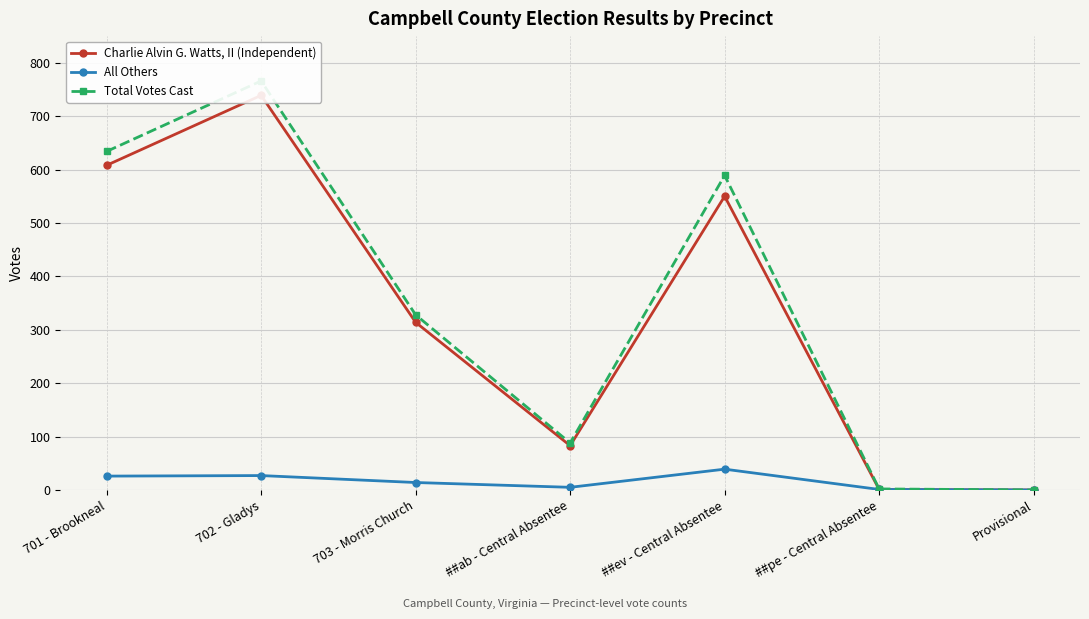

Where is Total Votes Cast nearest to the value 383?

703 - Morris Church